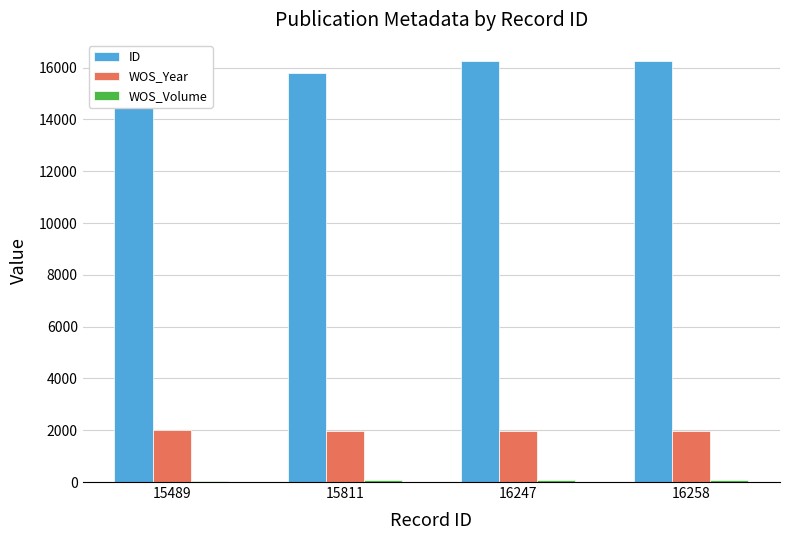

At how many categories does at least one series exceed 196?

4